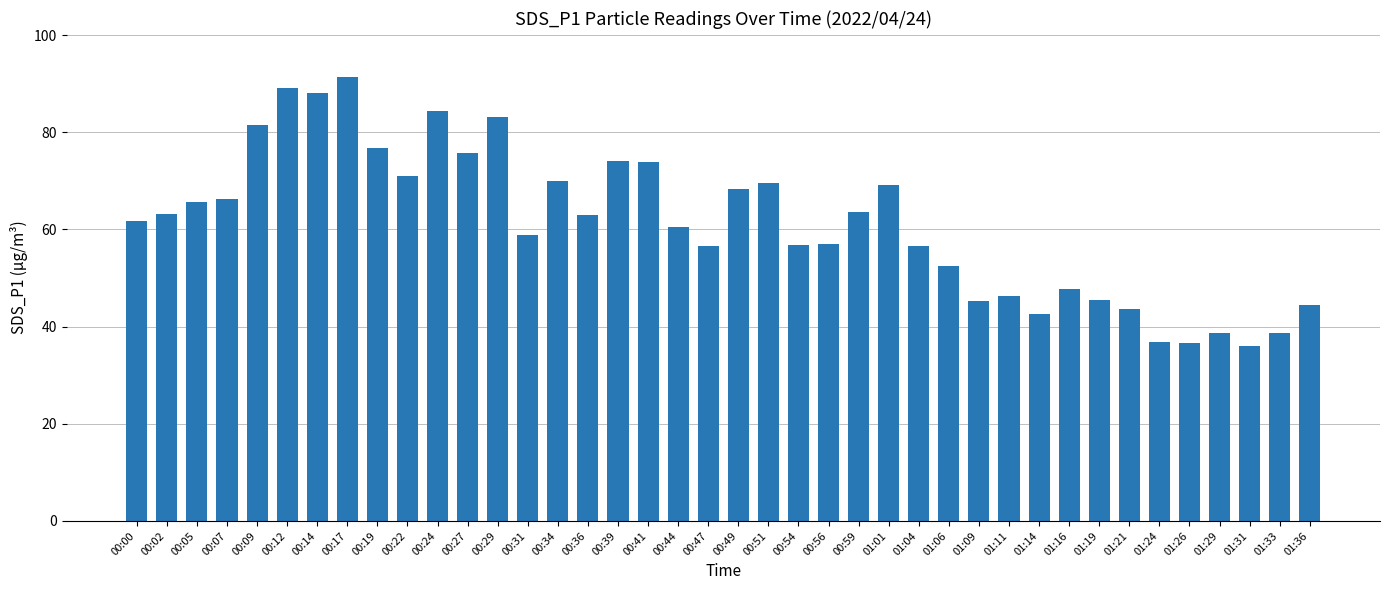

What is the sum of all values?

2449.8